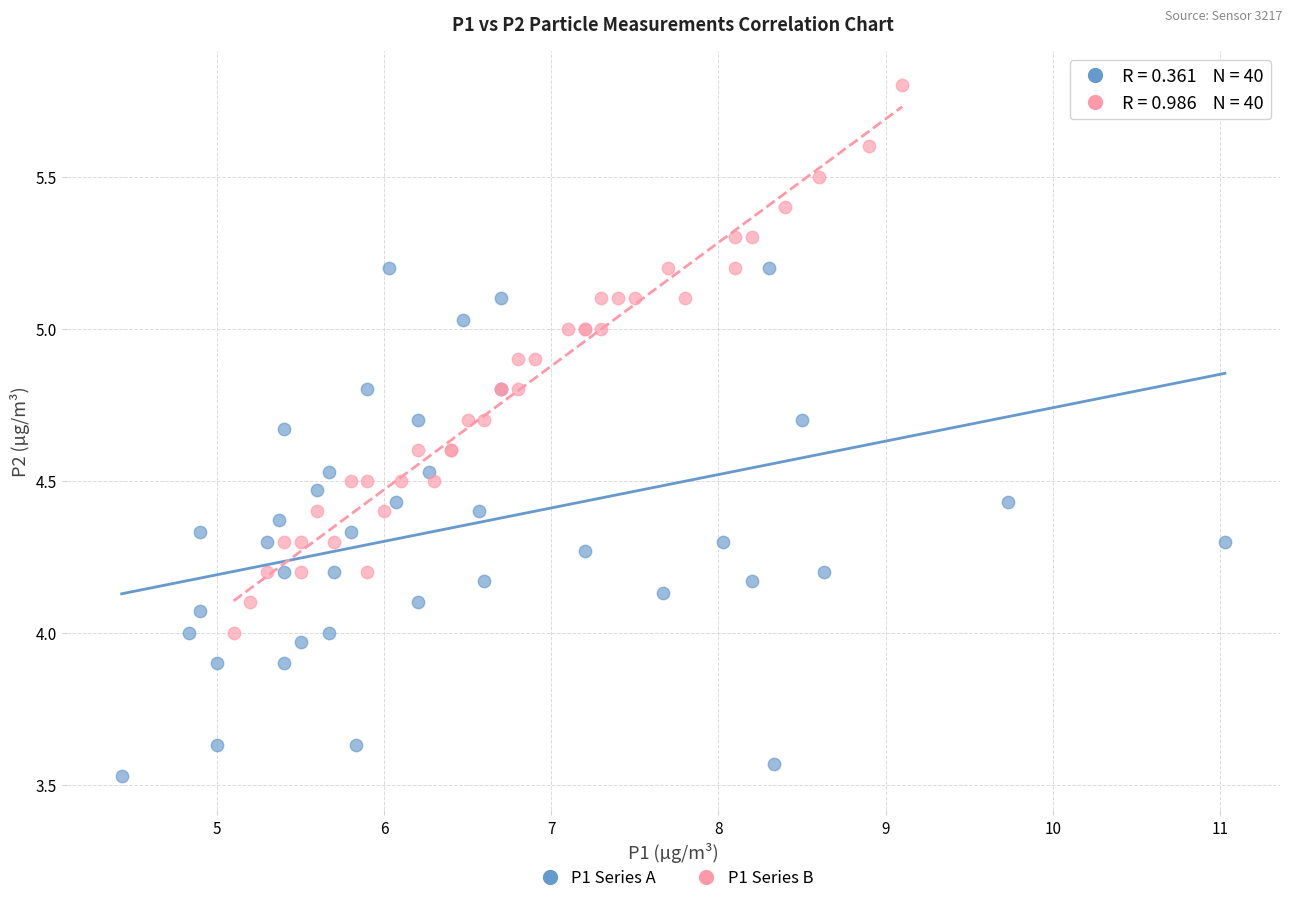

Which series has the largest Y range (max minus min)?

P1 Series A